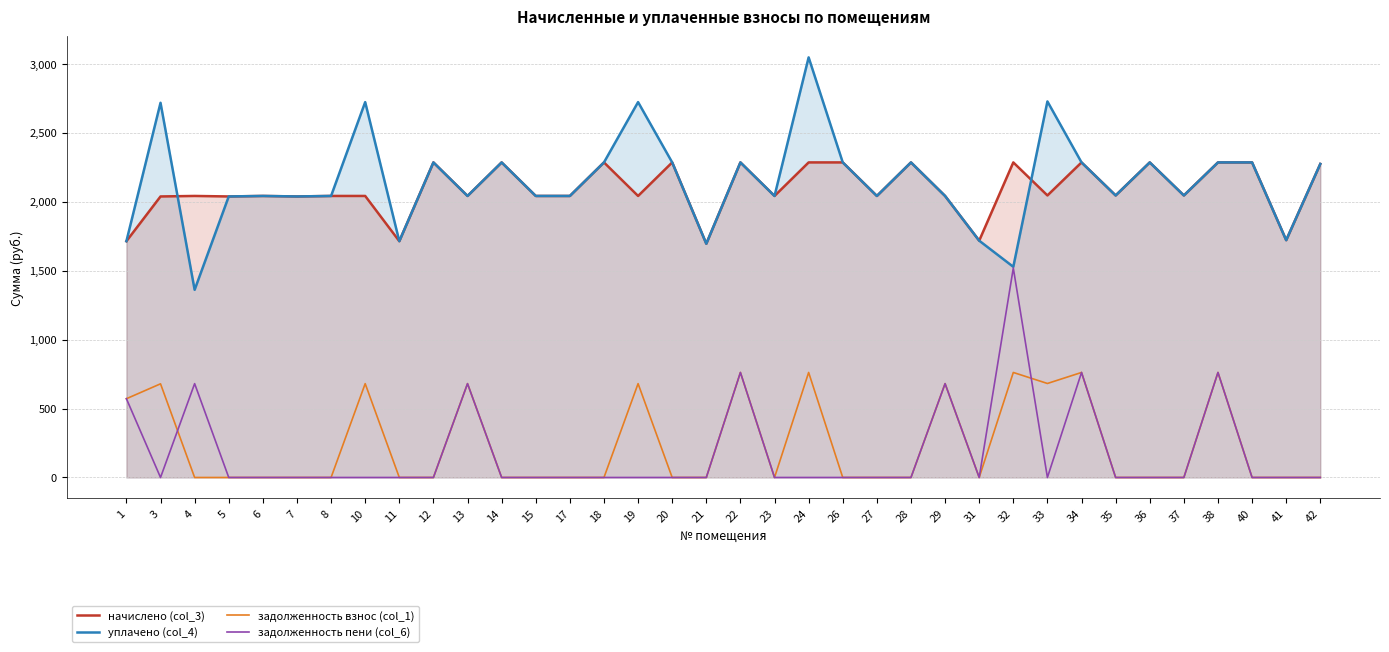

True or false: начислено (col_3) and задолженность взнос (col_1) intersect in this chart.

False